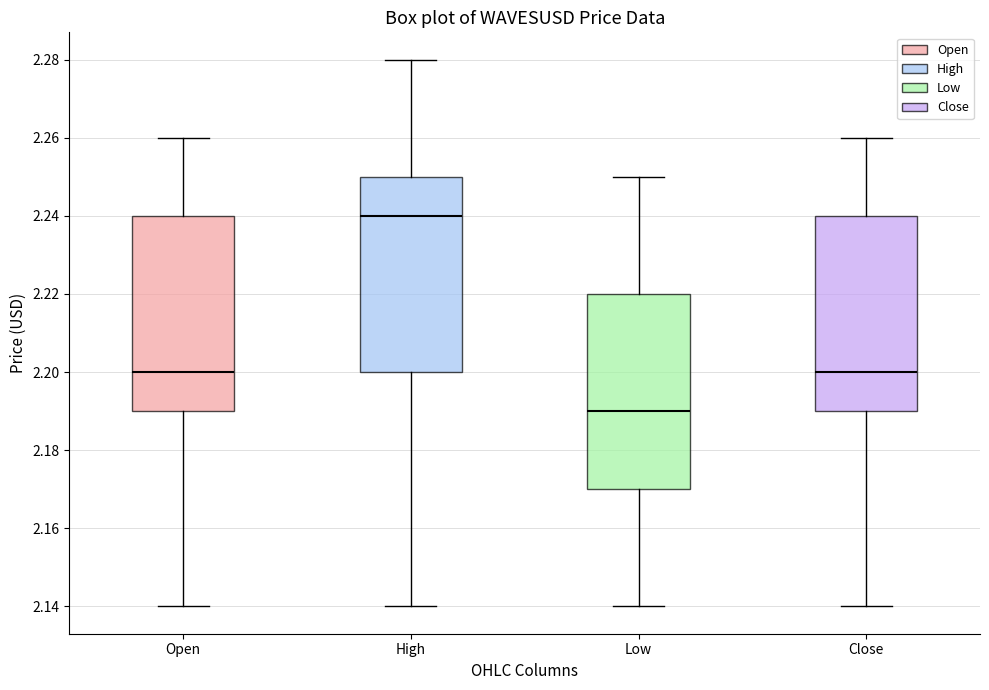

Reading left to right, read every box against the y-axis: the position of its median line, the range the box covers, and the ends of its whiskers. The values are not printed on the chart, so give them approximately, as read against the axis.

Open: median 2.20, box 2.19 to 2.24, whiskers 2.14 to 2.26
High: median 2.24, box 2.20 to 2.25, whiskers 2.14 to 2.28
Low: median 2.19, box 2.17 to 2.22, whiskers 2.14 to 2.25
Close: median 2.20, box 2.19 to 2.24, whiskers 2.14 to 2.26